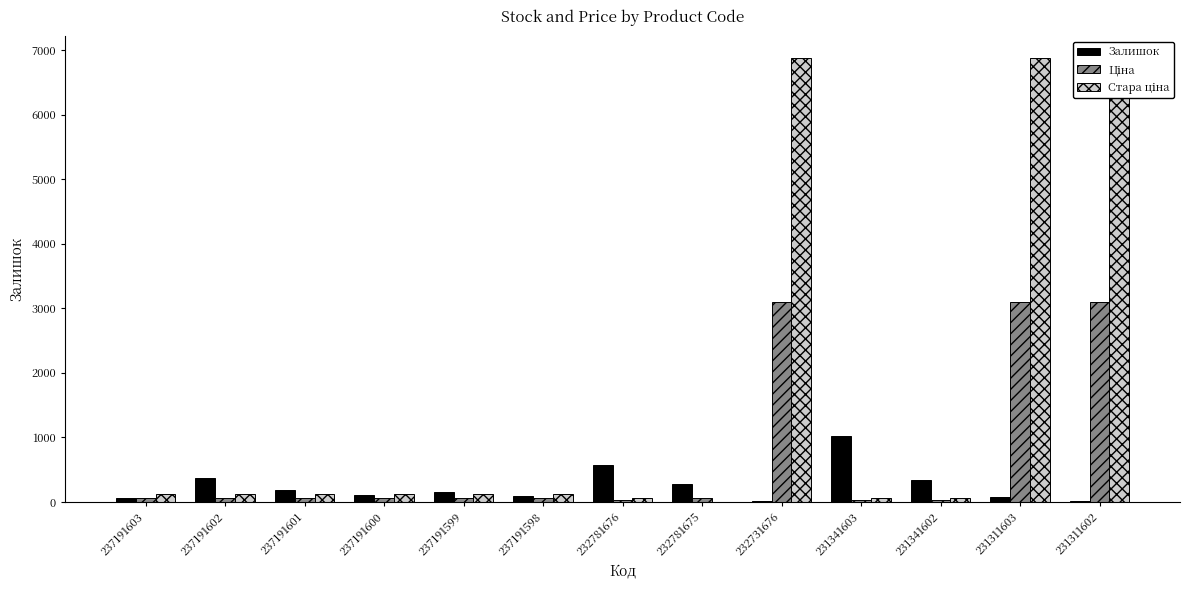

What is the sum of the Стара ціна values at 237191603 and 232731676?

6992.4